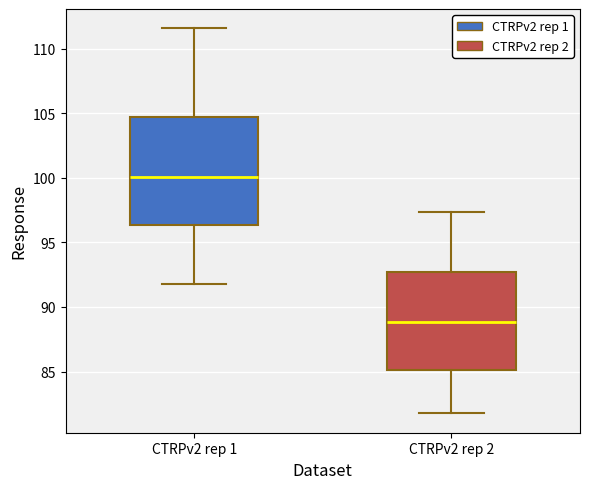

Reading left to right, read every box against the y-axis: the position of its median line, the range the box covers, and the ends of its whiskers. The values are not printed on the chart, so give them approximately, as read against the axis.

CTRPv2 rep 1: median 100.0, box 96.5 to 104.5, whiskers 92.0 to 111.5
CTRPv2 rep 2: median 89.0, box 85.0 to 92.5, whiskers 82.0 to 97.5